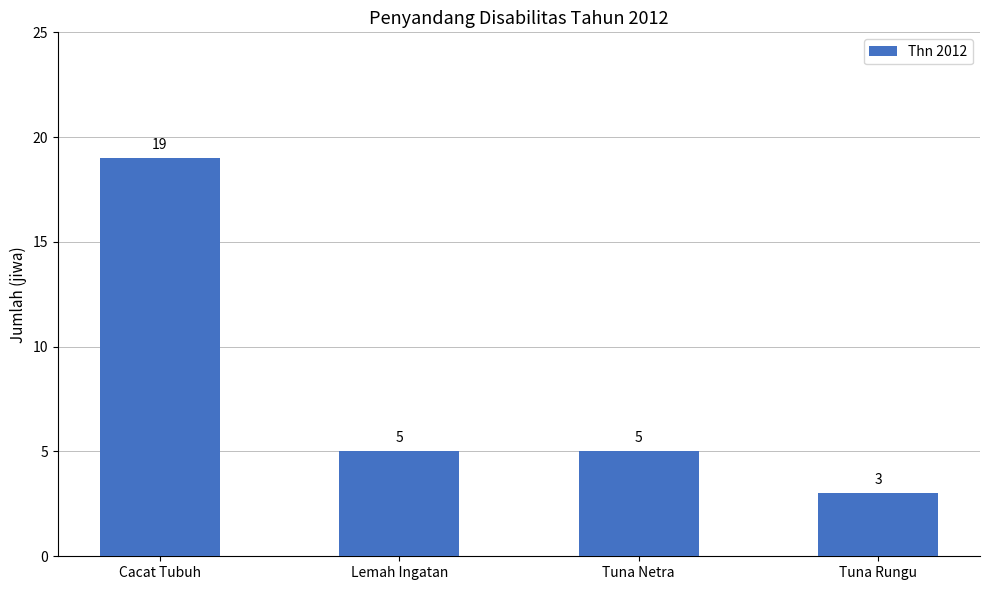

What is the sum of the values at Cacat Tubuh and Tuna Rungu?

22